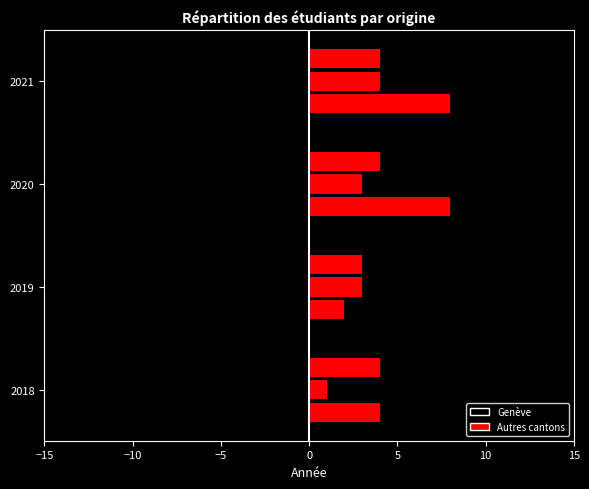

Are the bars horizontal?

Yes